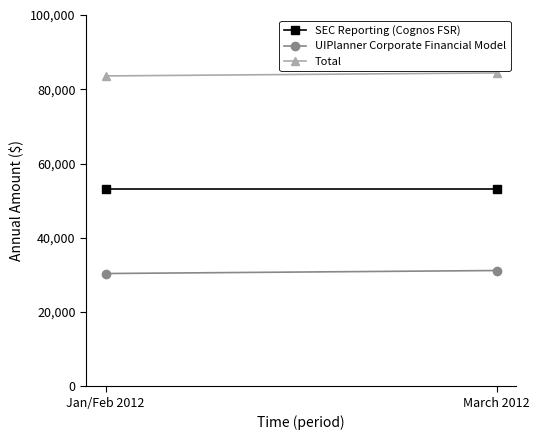

What is the difference between the maximum and minimum values in the Total series?

806